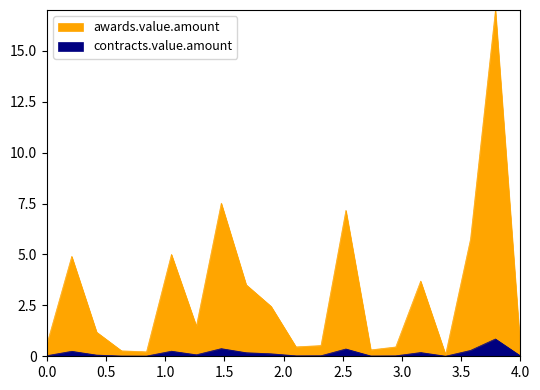

What is the value of the contracts.value.amount point at the 18th from the left?

0.3